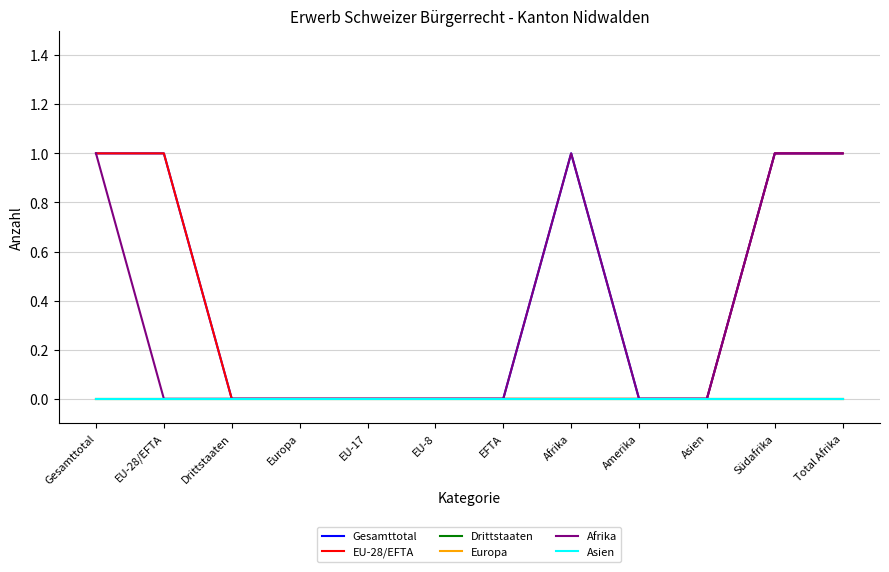

What is the spread (max minus min) of values at Gesamttotal?

1